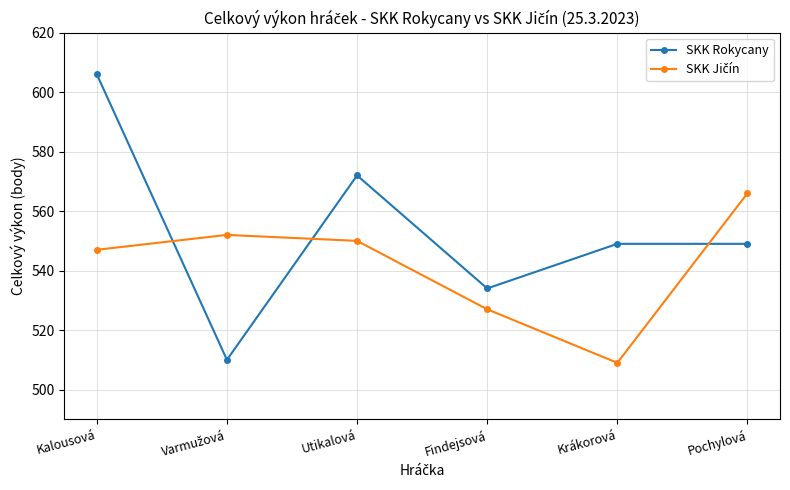

Which series has the largest range (max minus min)?

SKK Rokycany